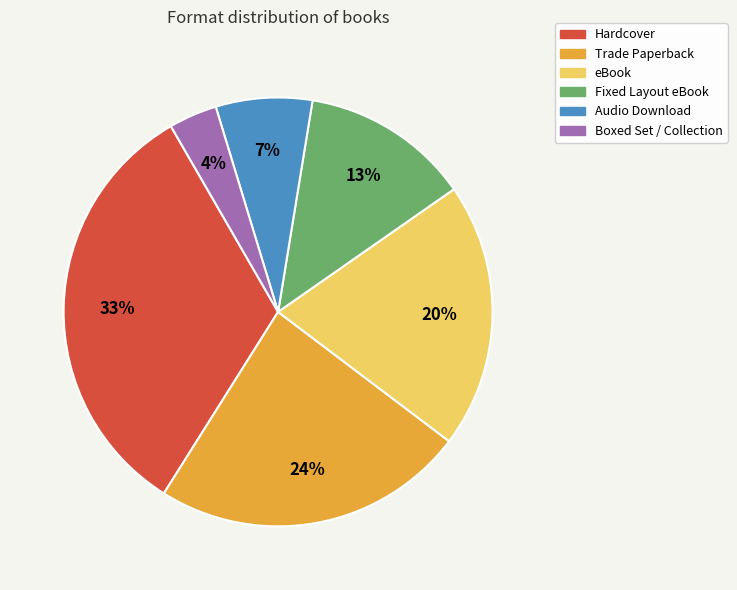

The Trade Paperback slice represents 24% of the pie. True or false?

True